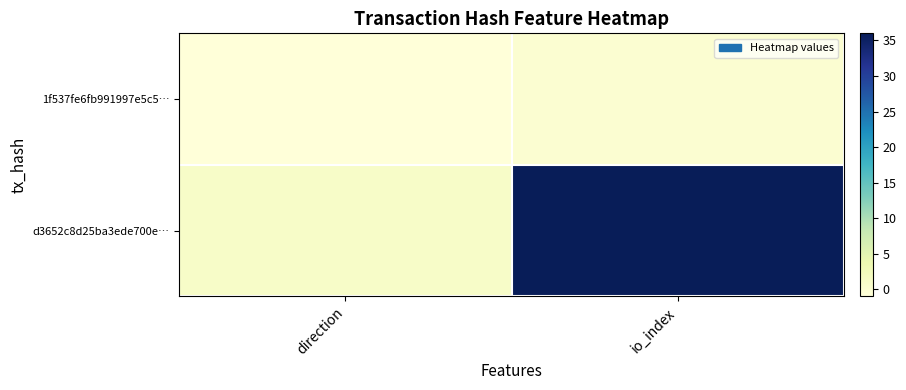

Rank the series at direction from lowest to highest value.

1f537fe6fb991997e5c5…, d3652c8d25ba3ede700e…